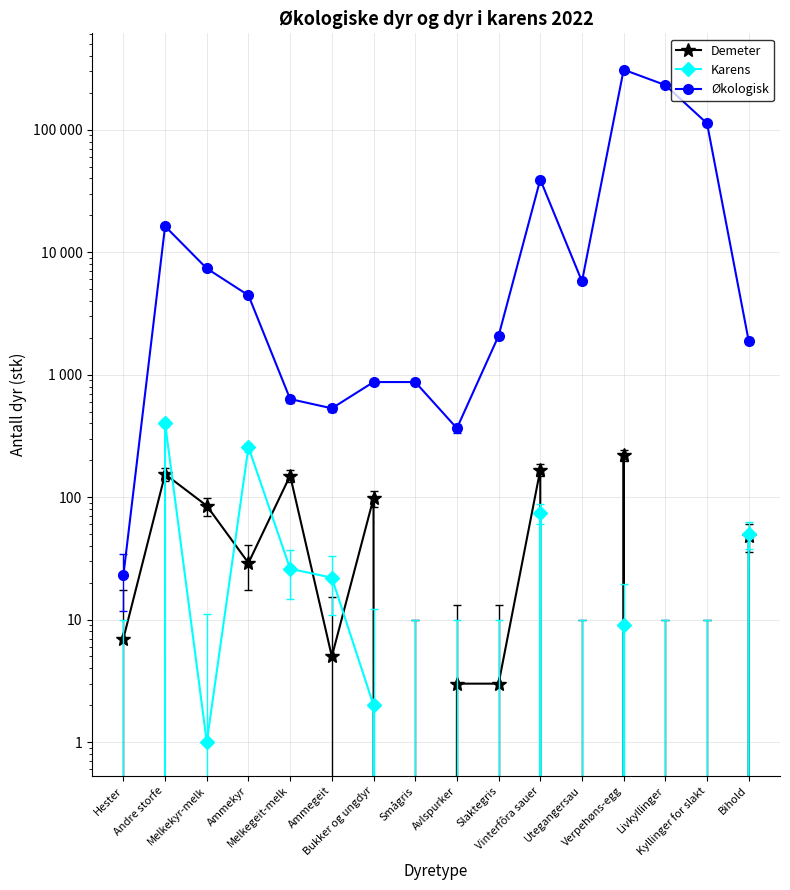

The Økologisk series shows 1139 at Smågris. True or false?

False